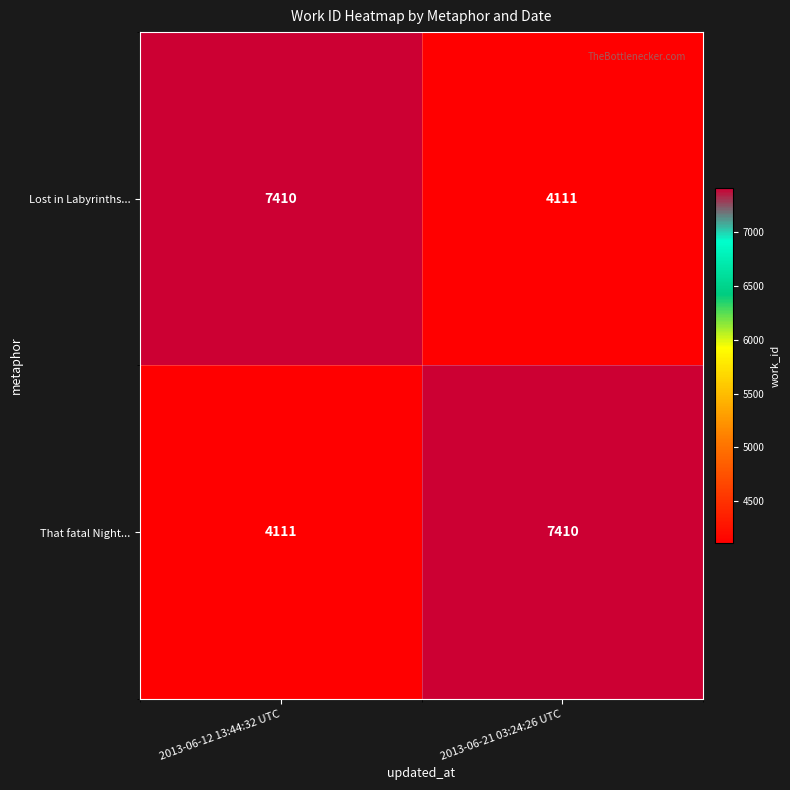

What is the spread (max minus min) of values at 2013-06-12 13:44:32 UTC?

3299